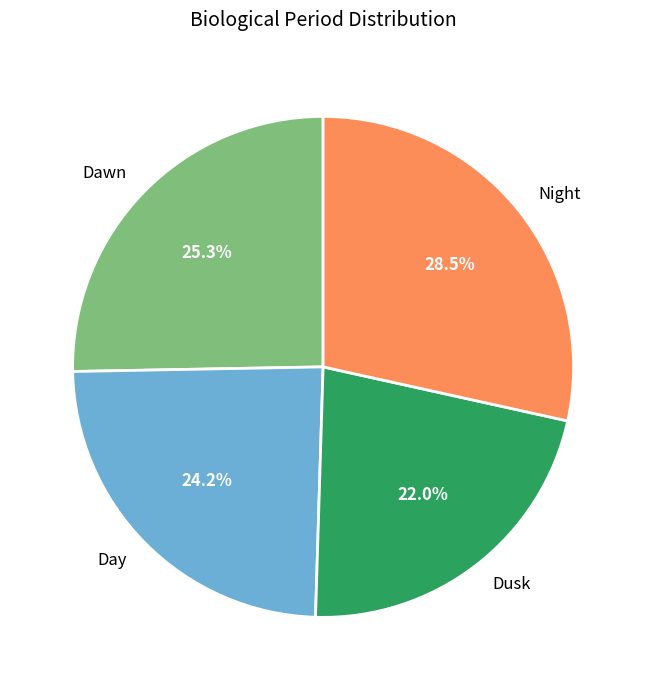

Between Dawn and Night, which is larger?

Night